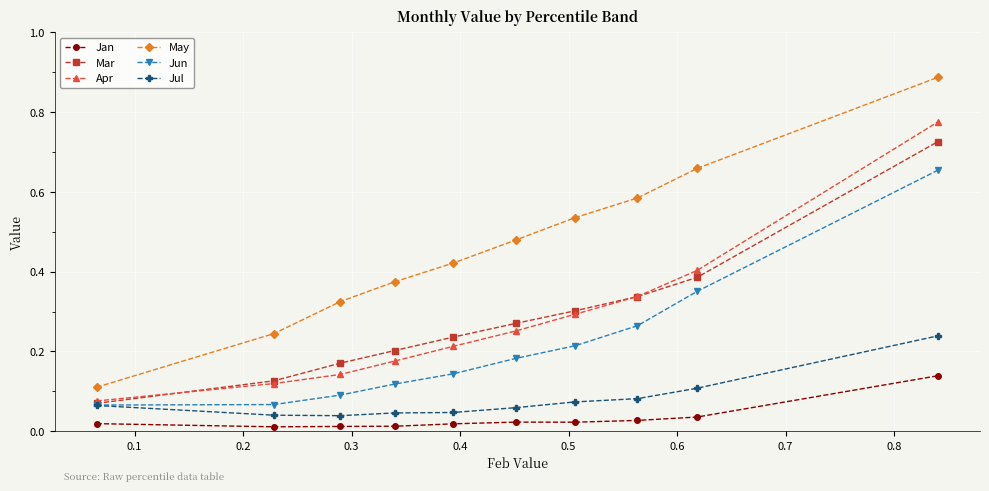

Rank the series by their maximum value, from lowest to highest.

Jan, Jul, Jun, Mar, Apr, May